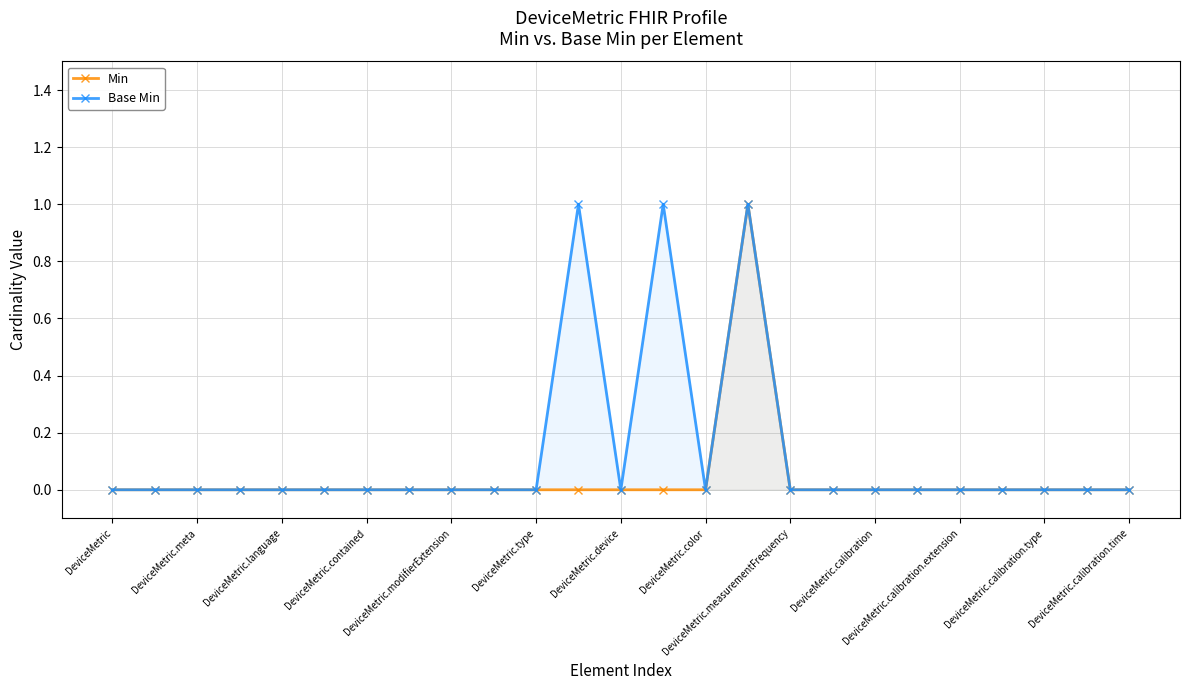

True or false: Min has more than 1 points higher than both neighbors.

False